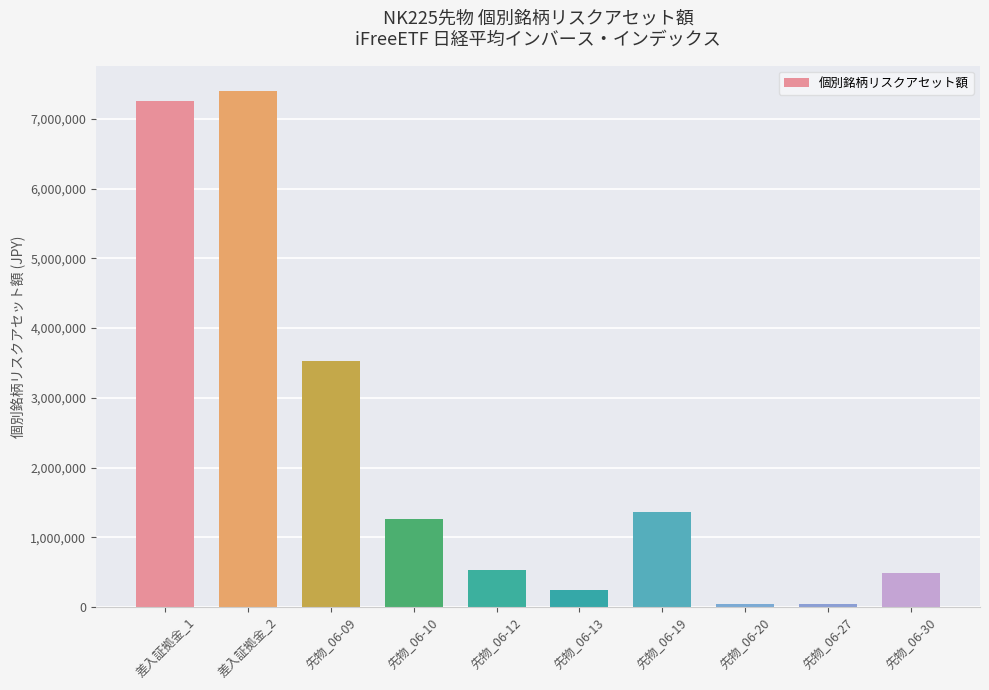

How many data points are less than 1263912?

5